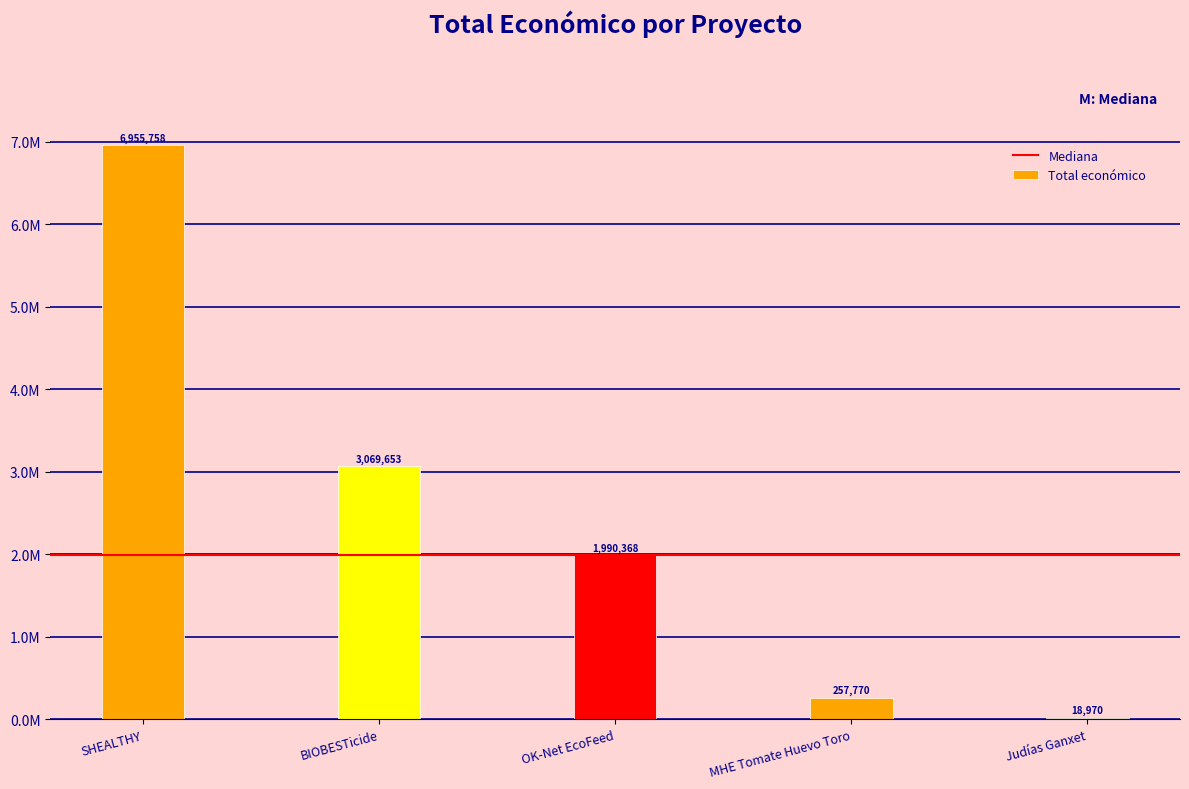

Between OK-Net EcoFeed and Judías Ganxet, which is larger?

OK-Net EcoFeed